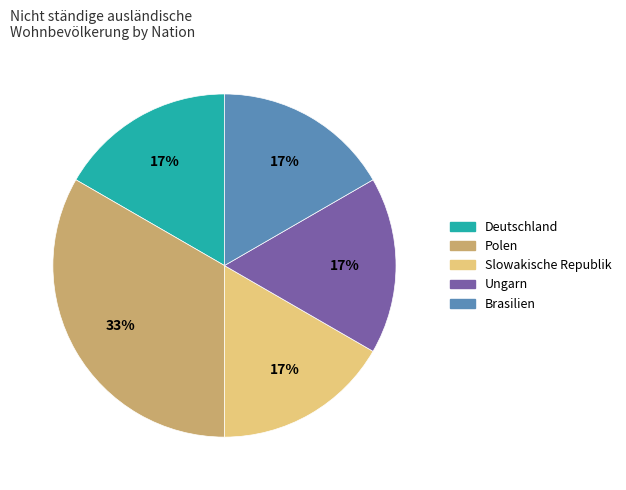

Count the number of slices in the pie.

5